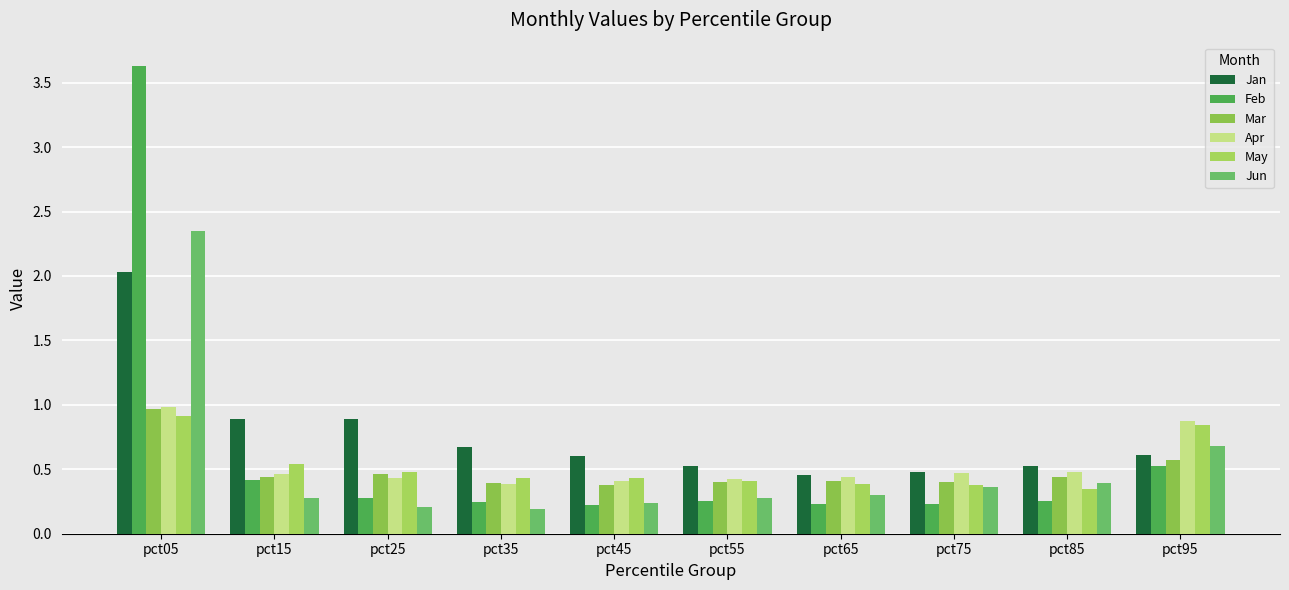

The value of Jun at pct85 is 0.4. True or false?

True